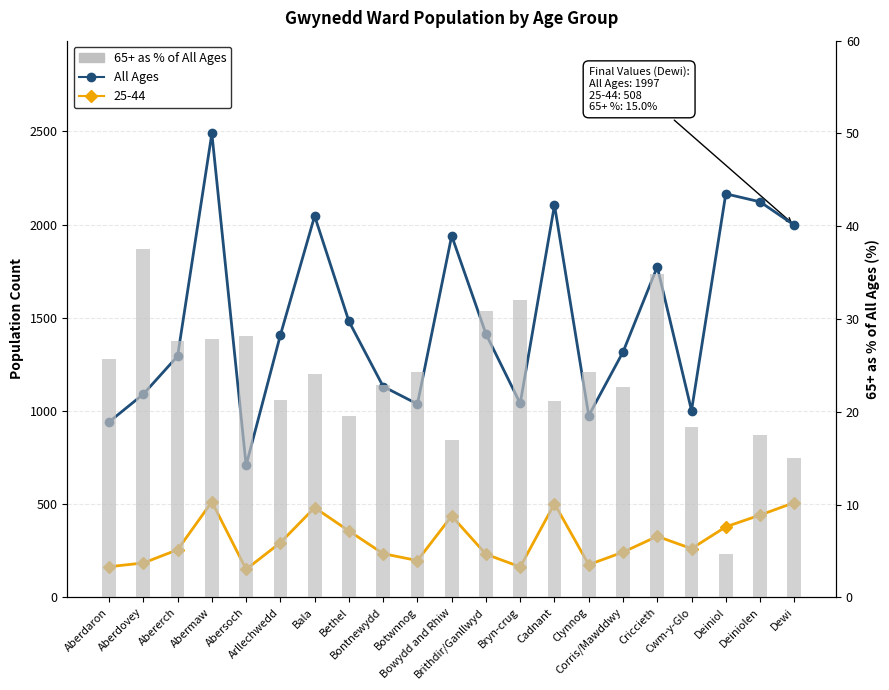

The 65+ as % of All Ages series shows 53.8 at Bryn-crug. True or false?

False